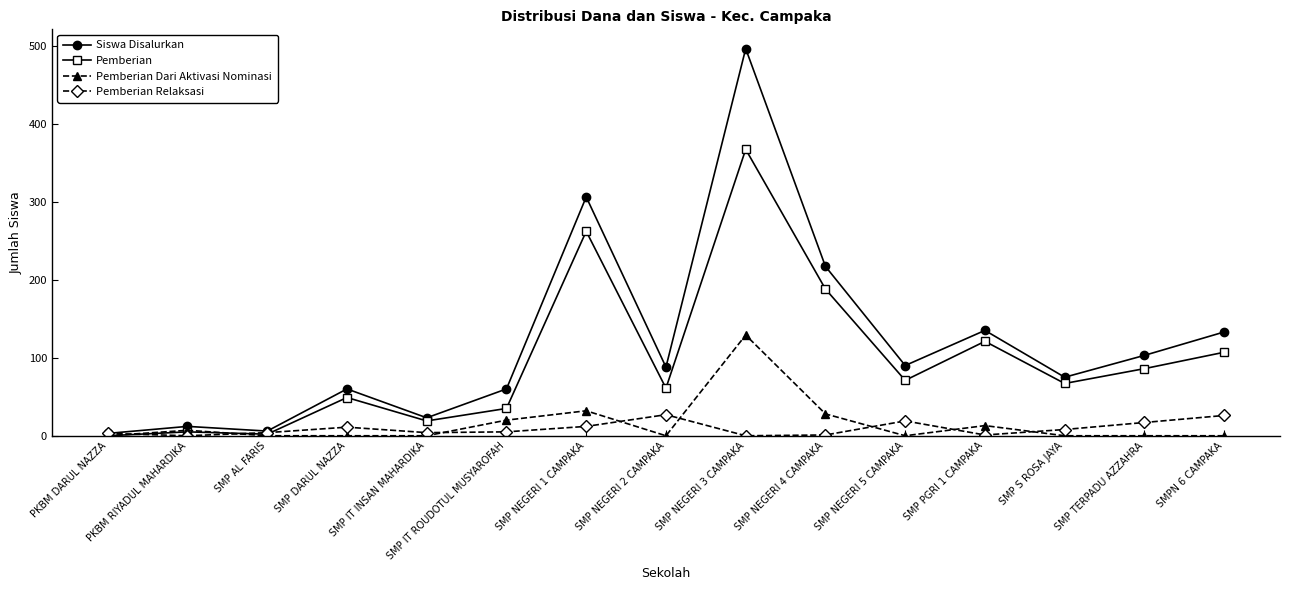

Which category has the highest value across all series?

SMP NEGERI 3 CAMPAKA